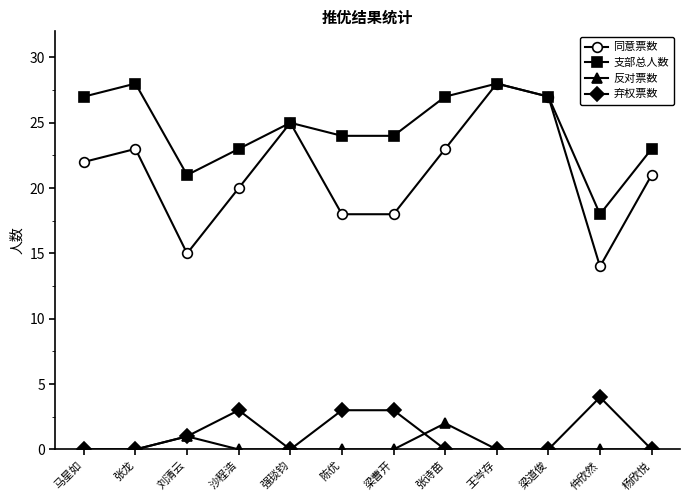

Is the value of 弃权票数 at 张龙 greater than the value of 支部总人数 at 杨欣悦?

No